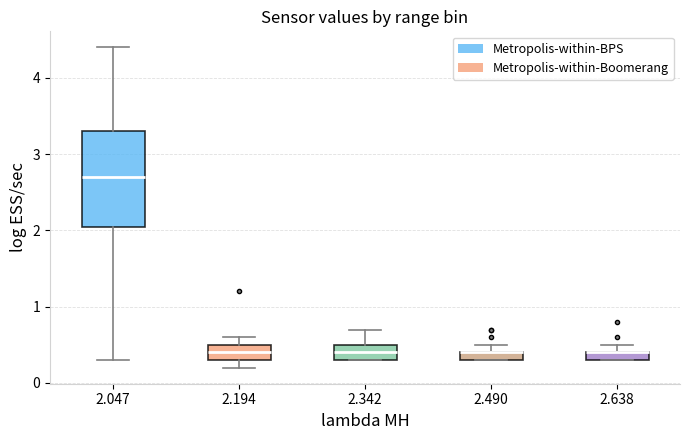

Where does the median line of the box at x = 2.047 sit on the y-axis? The values are not printed on the chart, so give them approximately, as read against the axis.

2.7